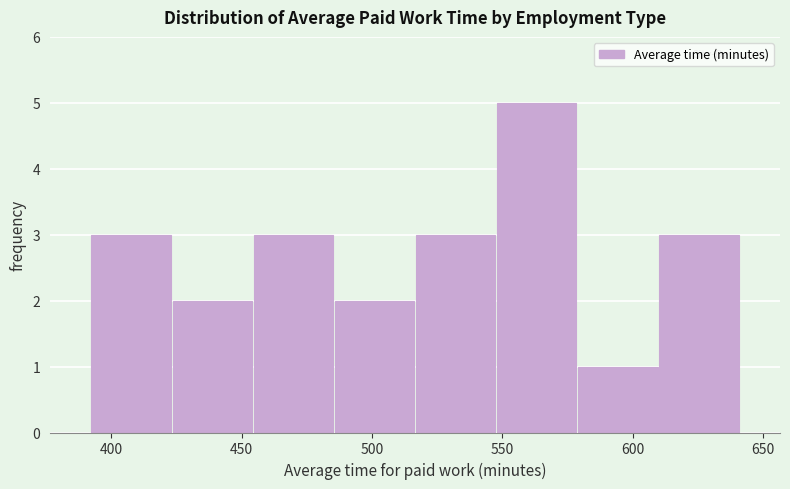

How tall is the bar that spans 390 to 425 on the x-axis? Neither the bar edges nor the heights are printed on the chart, so give them approximately, as read against the axes.

3